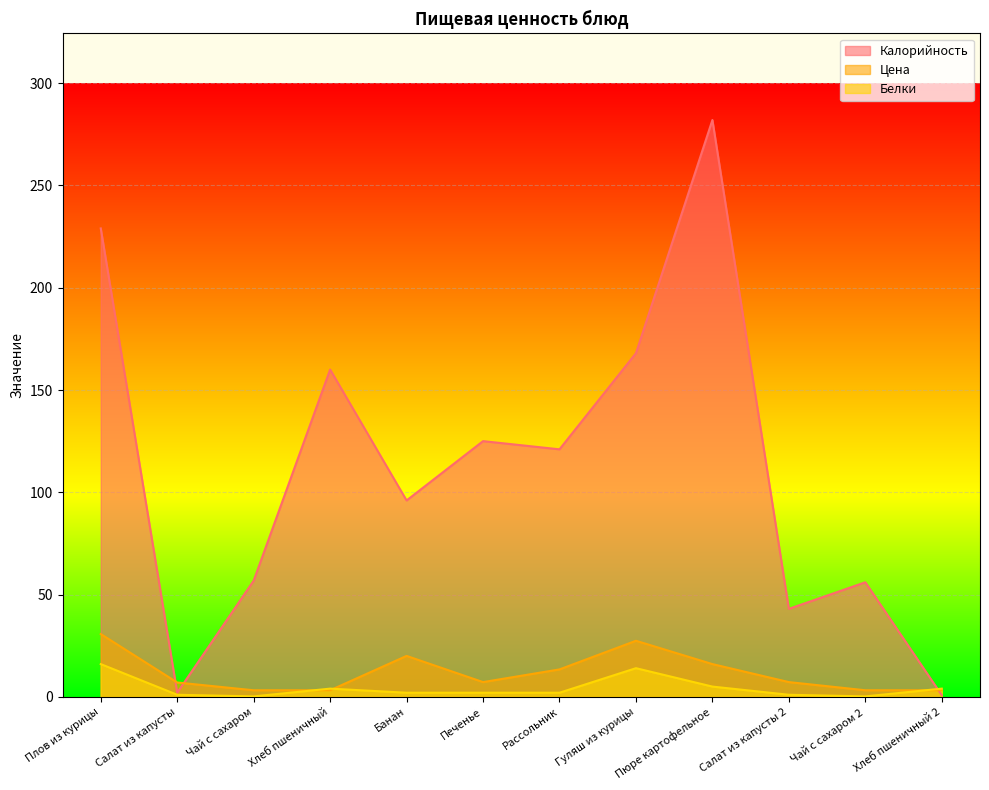

How many values in the Цена series exceed 7?

7